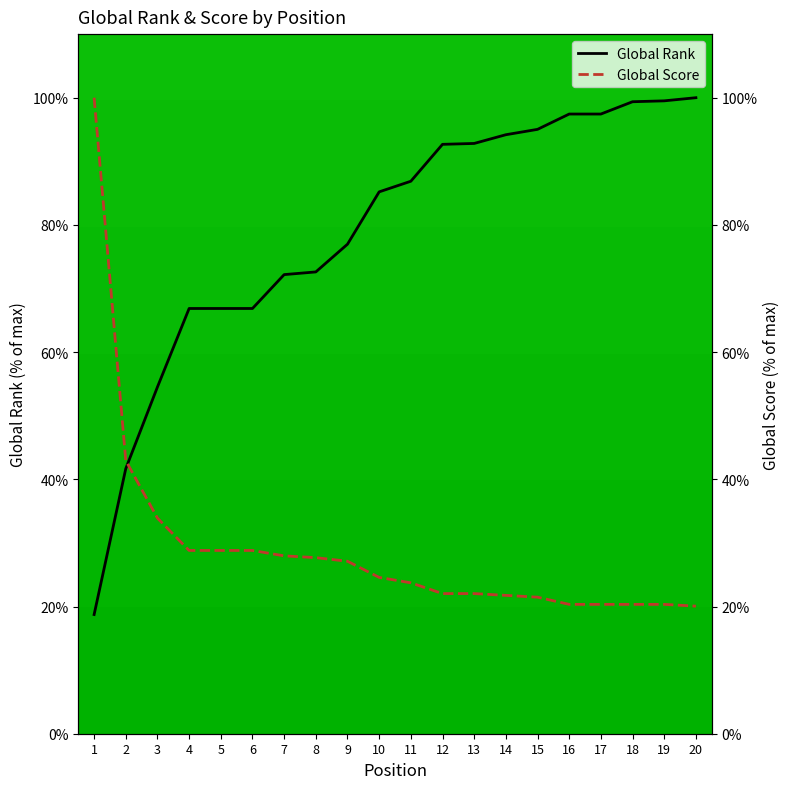

Between which two adjacent categories do Global Score and Global Rank first intersect?

2 and 3